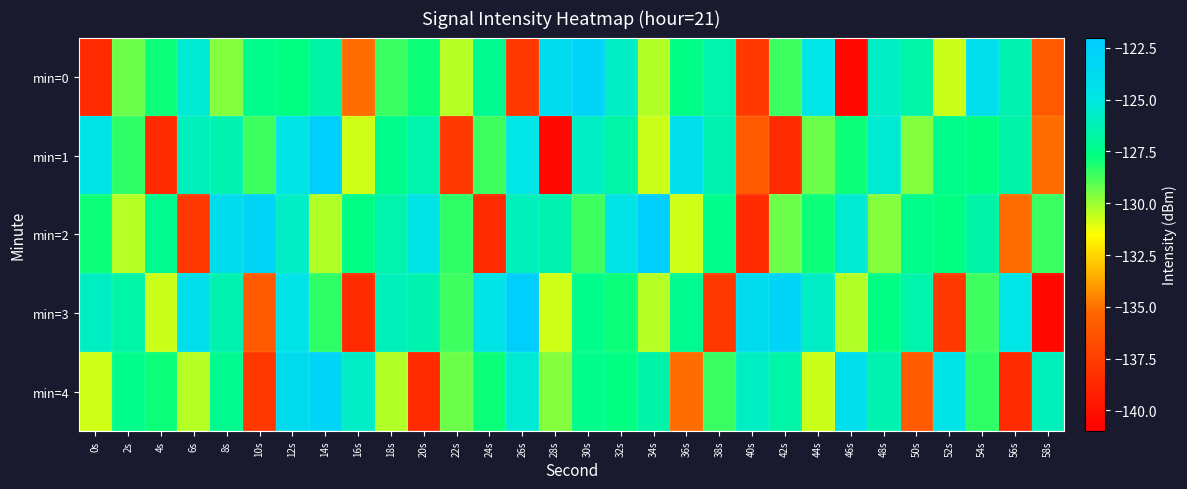

At 20s, list the series in order from smallest to largest.

min=4, min=0, min=1, min=3, min=2